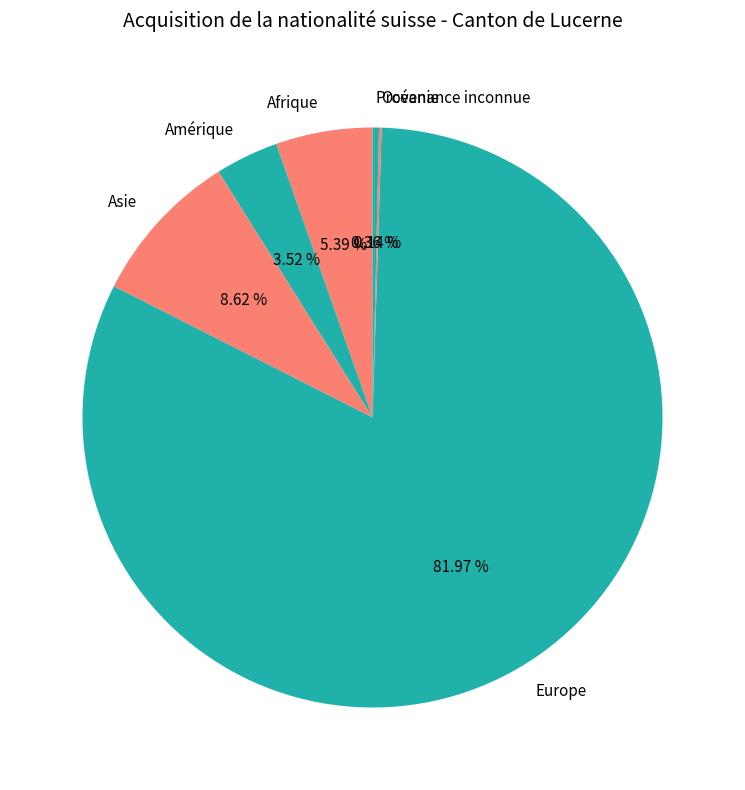

Is Europe the majority of the pie?

Yes